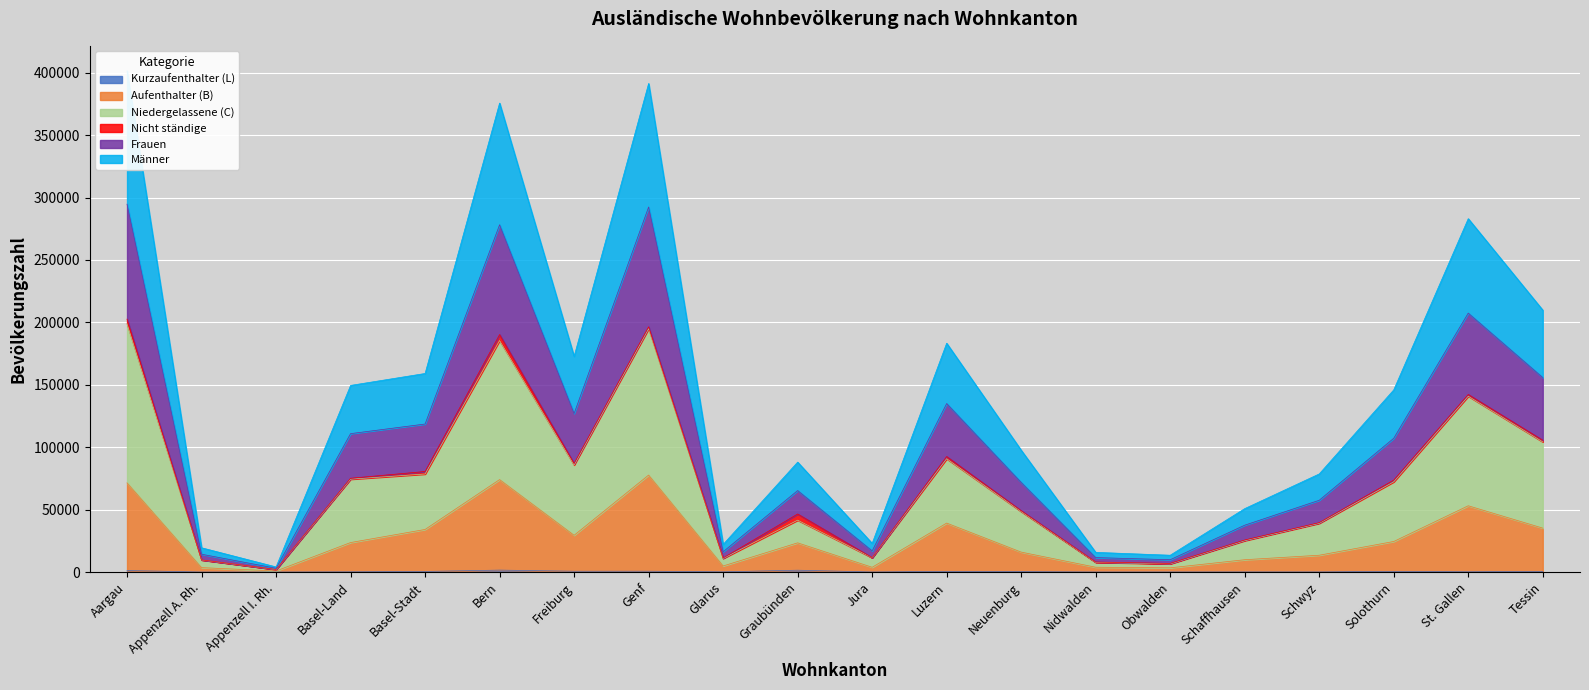

What is the difference between the maximum and minimum values in the Aufenthalter (B) series?

76859